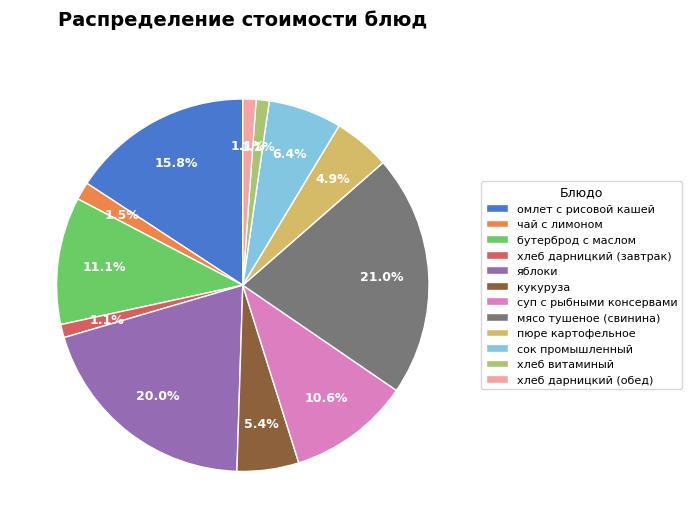

The омлет с рисовой кашей slice represents 16% of the pie. True or false?

True